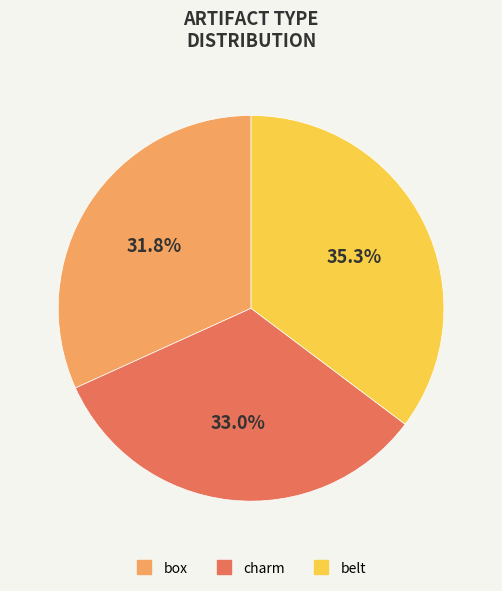

Is charm the majority of the pie?

No